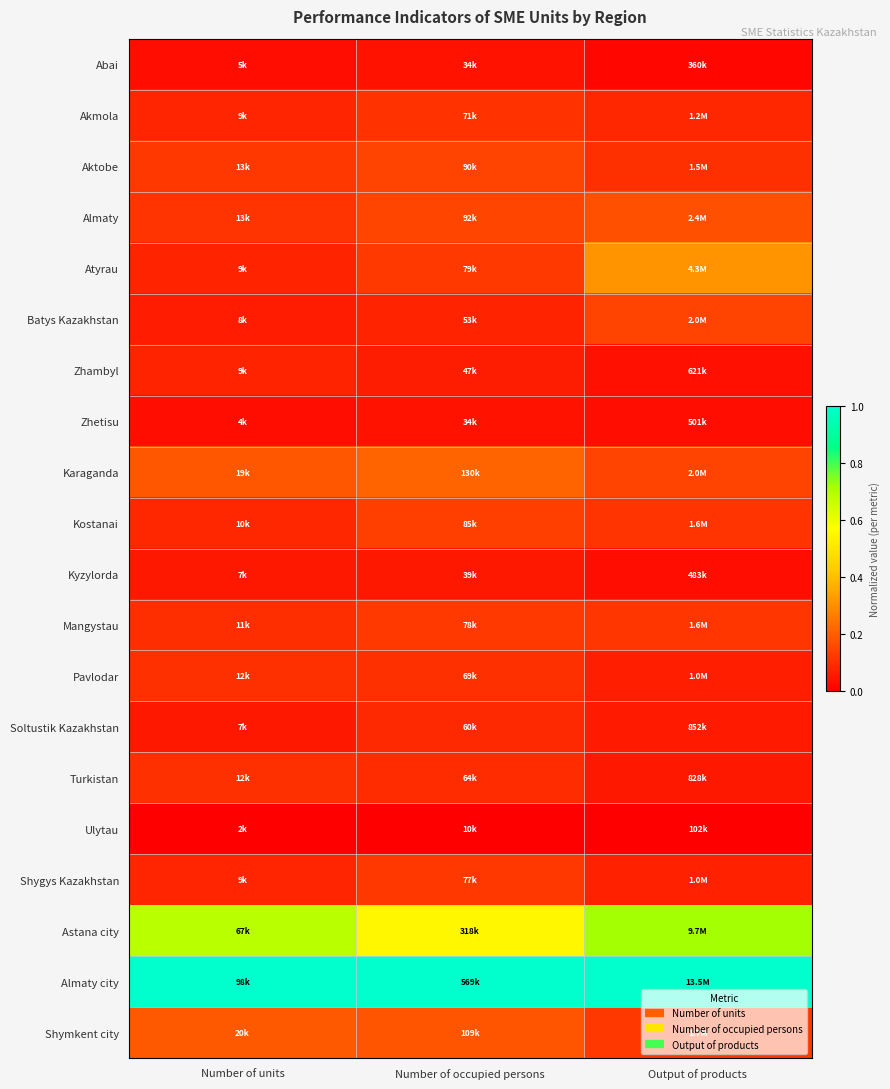

At Output of products, list the series in order from smallest to largest.

Ulytau, Abai, Kyzylorda, Zhetisu, Zhambyl, Turkistan, Soltustik Kazakhstan, Pavlodar, Shygys Kazakhstan, Akmola, Aktobe, Kostanai, Mangystau, Shymkent city, Karaganda, Batys Kazakhstan, Almaty, Atyrau, Astana city, Almaty city